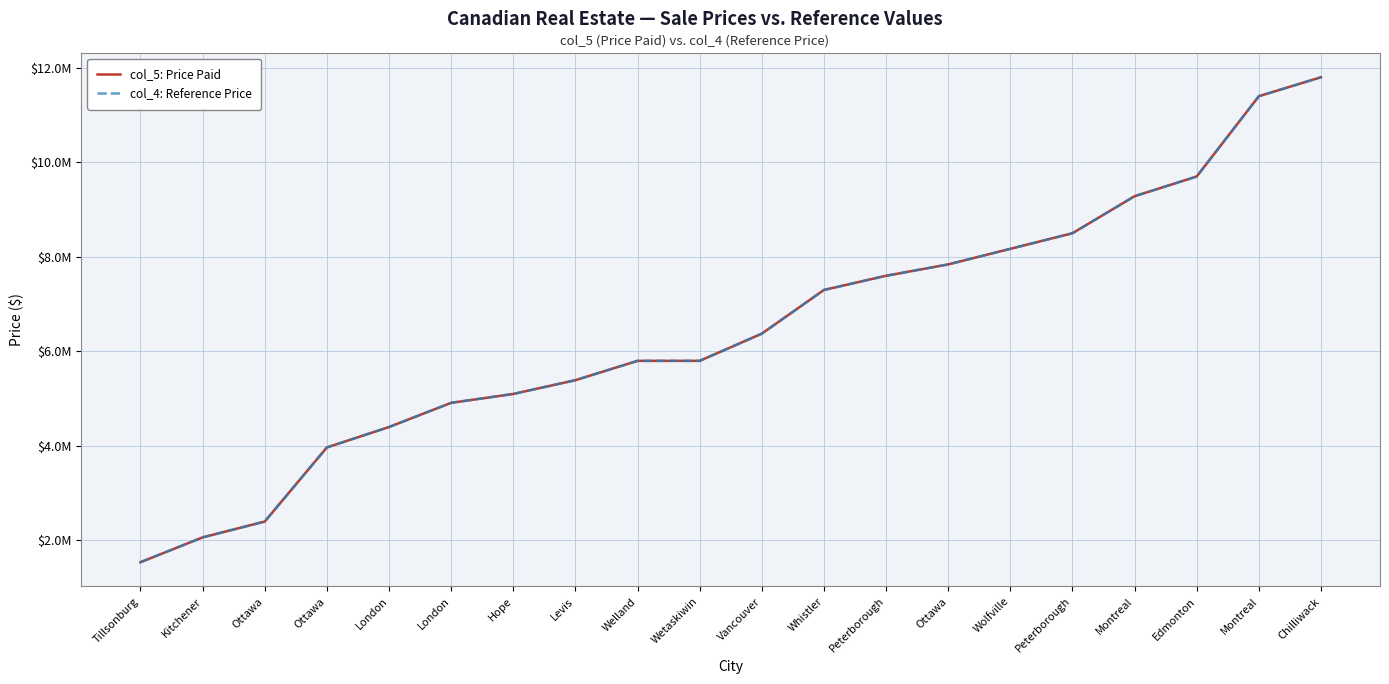

What is the maximum value shown in the chart?

11800000